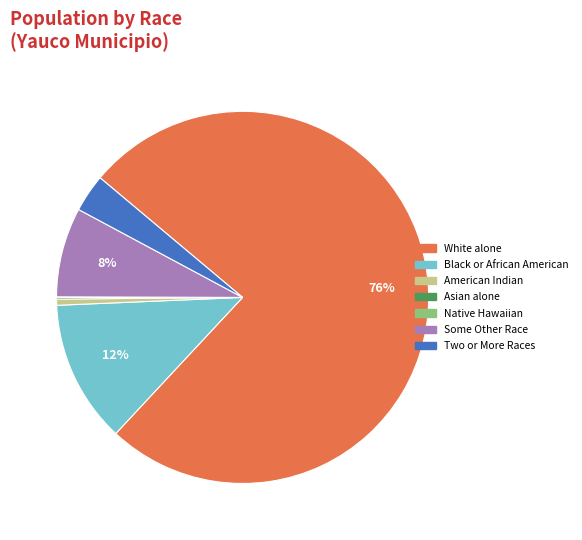

Is it true that White alone is 88% of the pie?

False